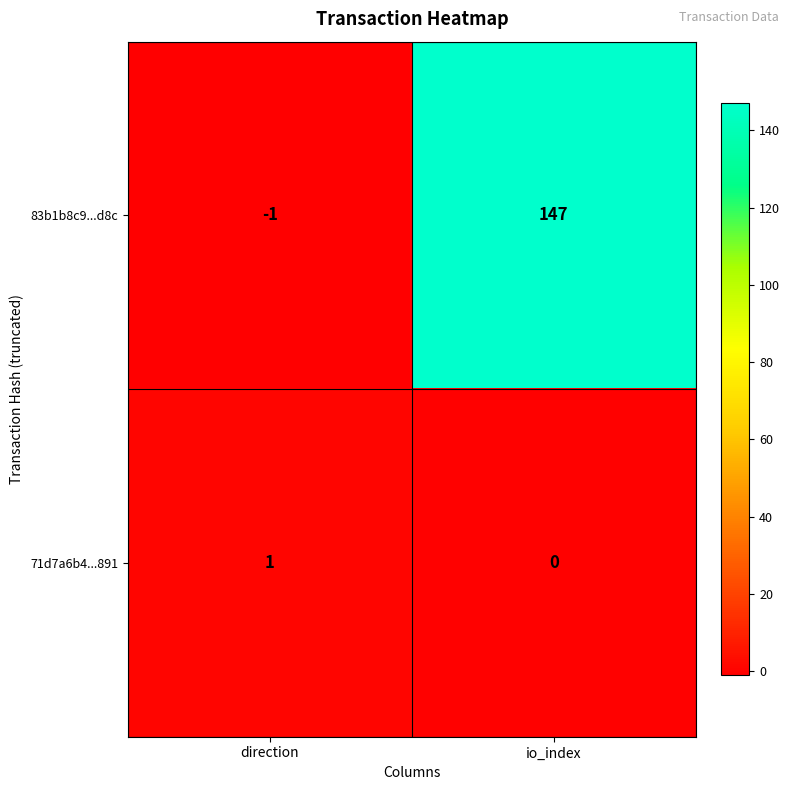

What is the sum of the 83b1b8c9...d8c values at direction and io_index?

146